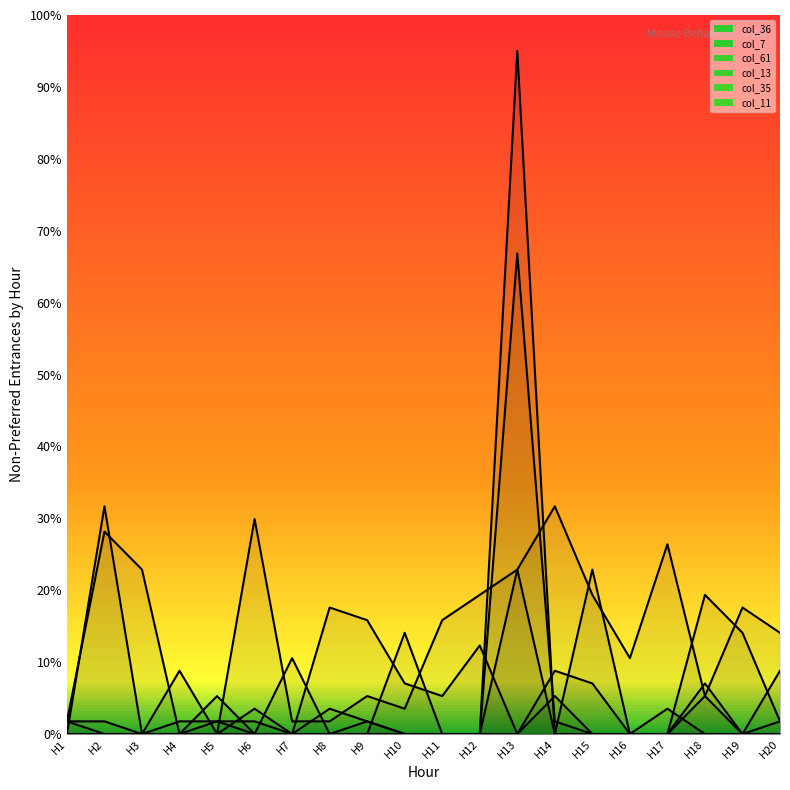

How many lines are shown in the chart?

6